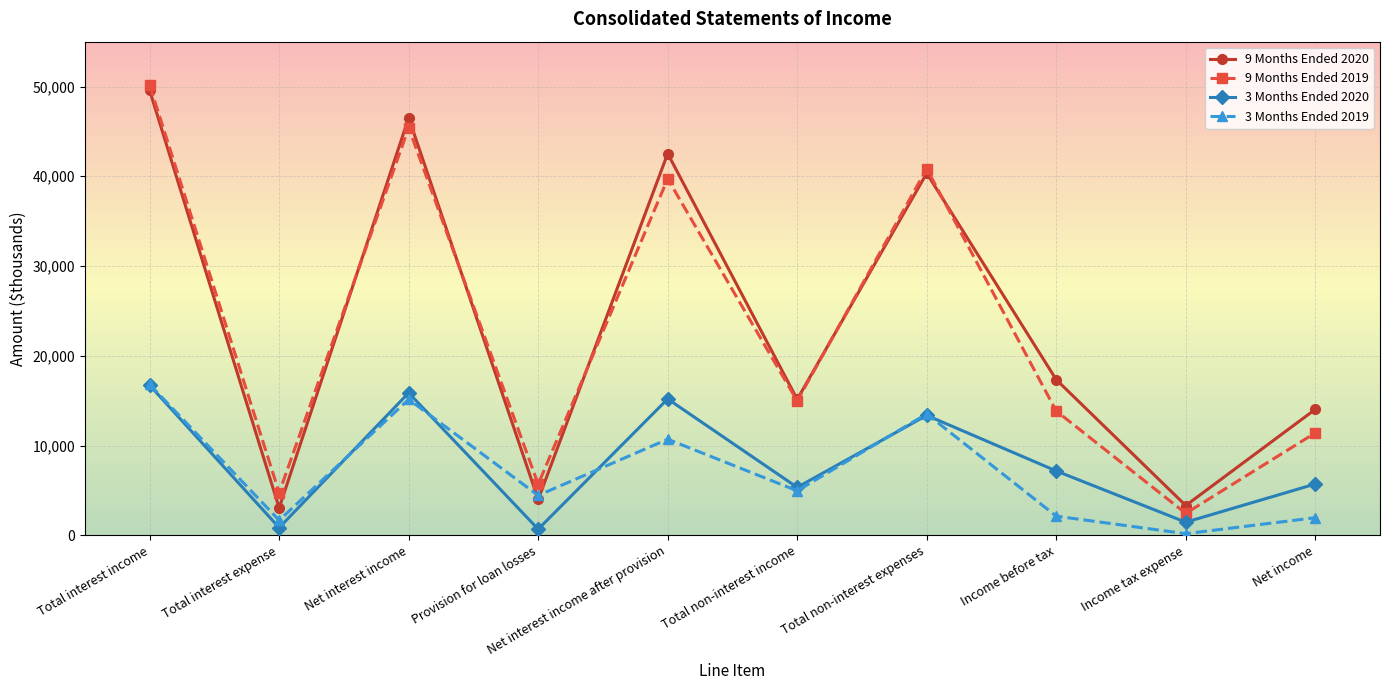

What is the maximum value shown in the chart?

50155